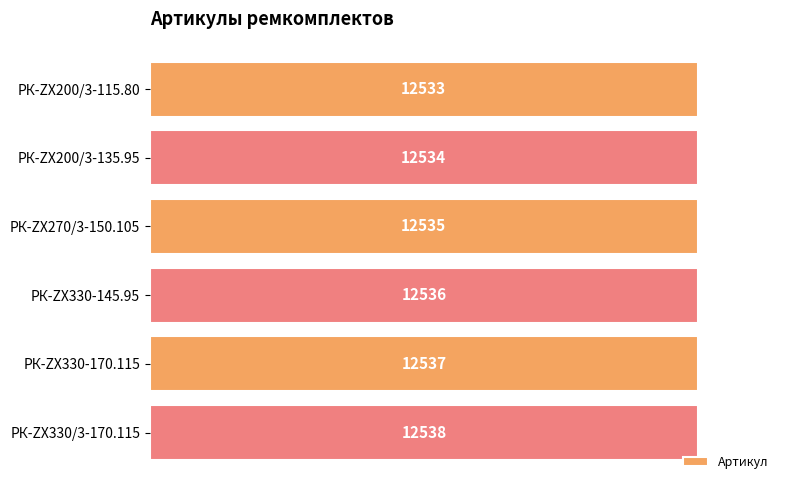

How many values are below 12536?

3